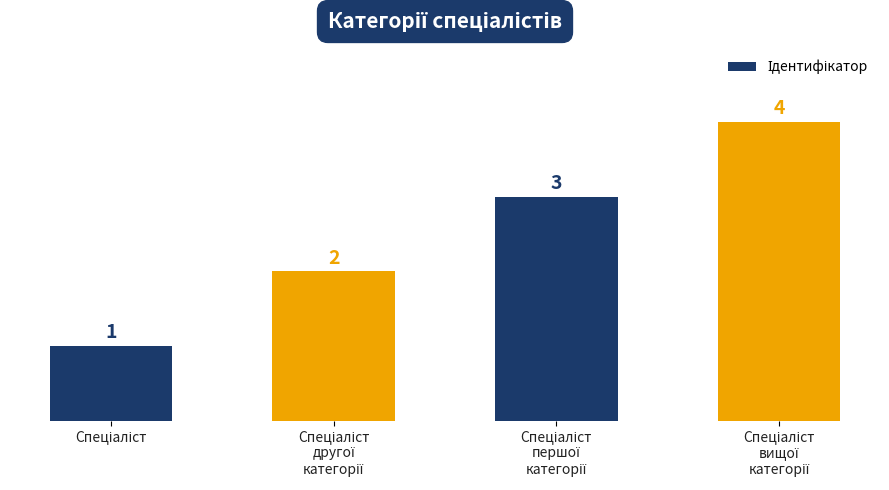

What is the value of the 4th bar from the left?

4